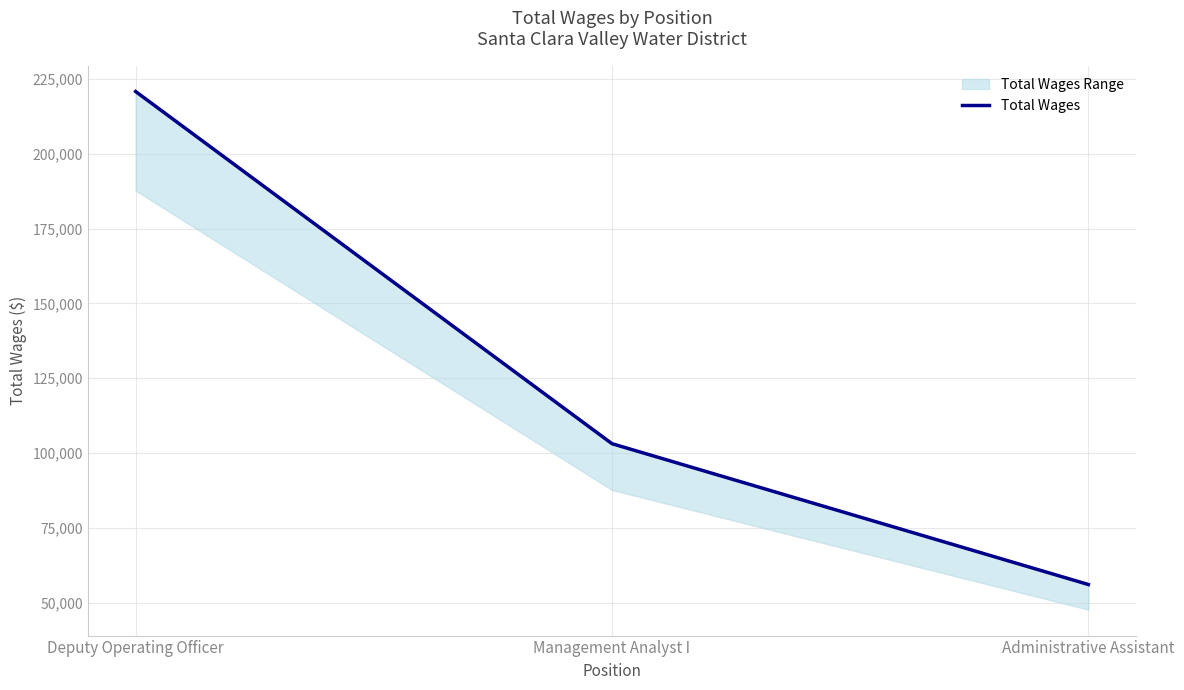

Rank the categories by value from lowest to highest.

Administrative Assistant, Management Analyst I, Deputy Operating Officer